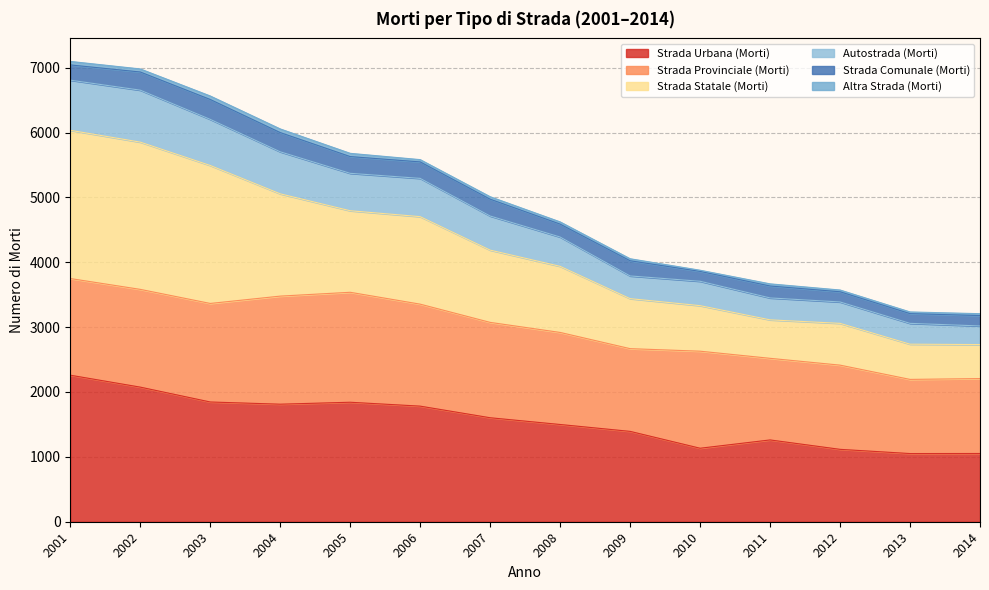

What is the minimum value for Strada Urbana (Morti)?

1051